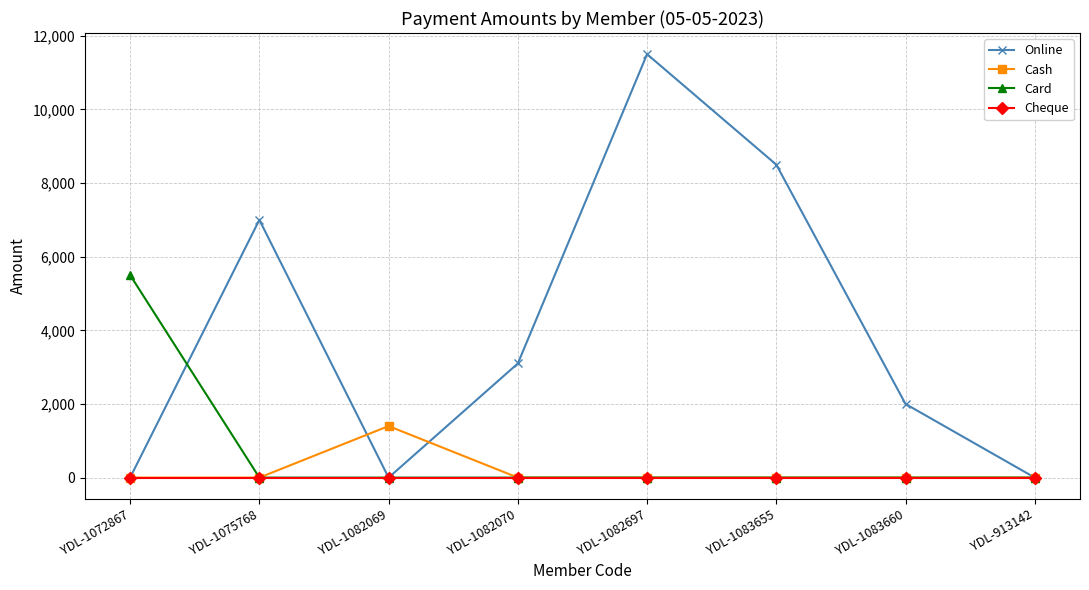

What is the label of the 1st point from the right?

YDL-913142